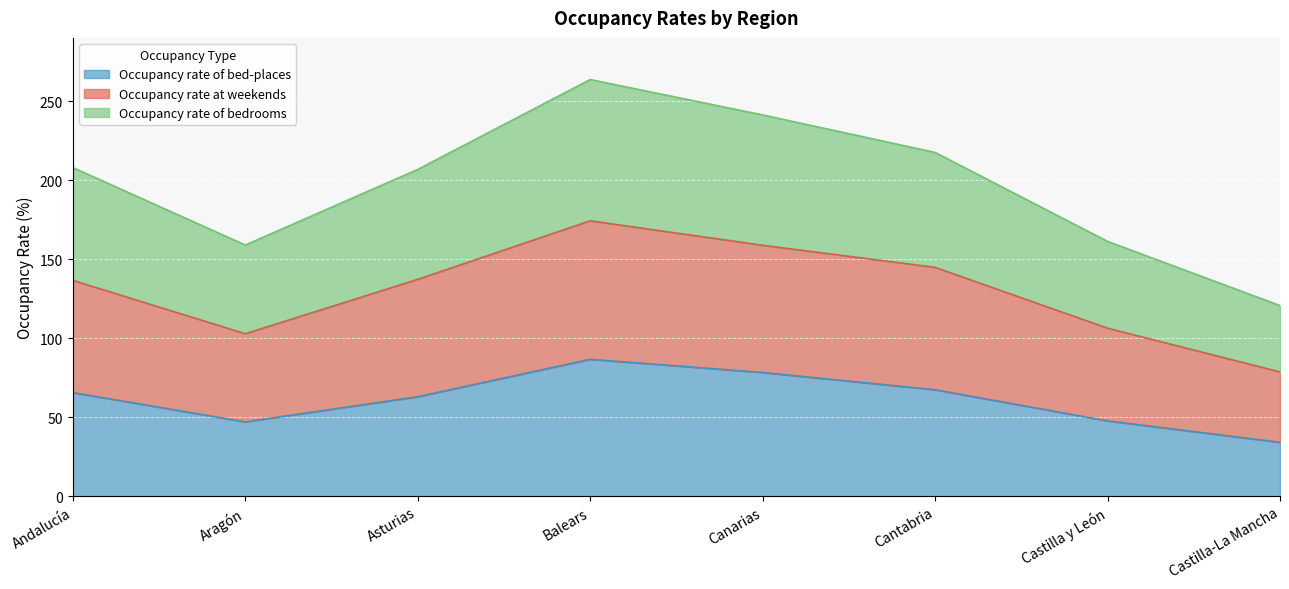

Reading left to right, transcribe all the data shown in this chart.

Occupancy rate of bed-places: 65.5	47.0	62.9	86.6	78.3	67.3	47.6	34.1
Occupancy rate at weekends: 136.6	102.8	137.2	174.2	158.8	144.8	106.3	78.6
Occupancy rate of bedrooms: 207.9	158.9	206.8	263.6	241.3	217.5	161.2	120.6